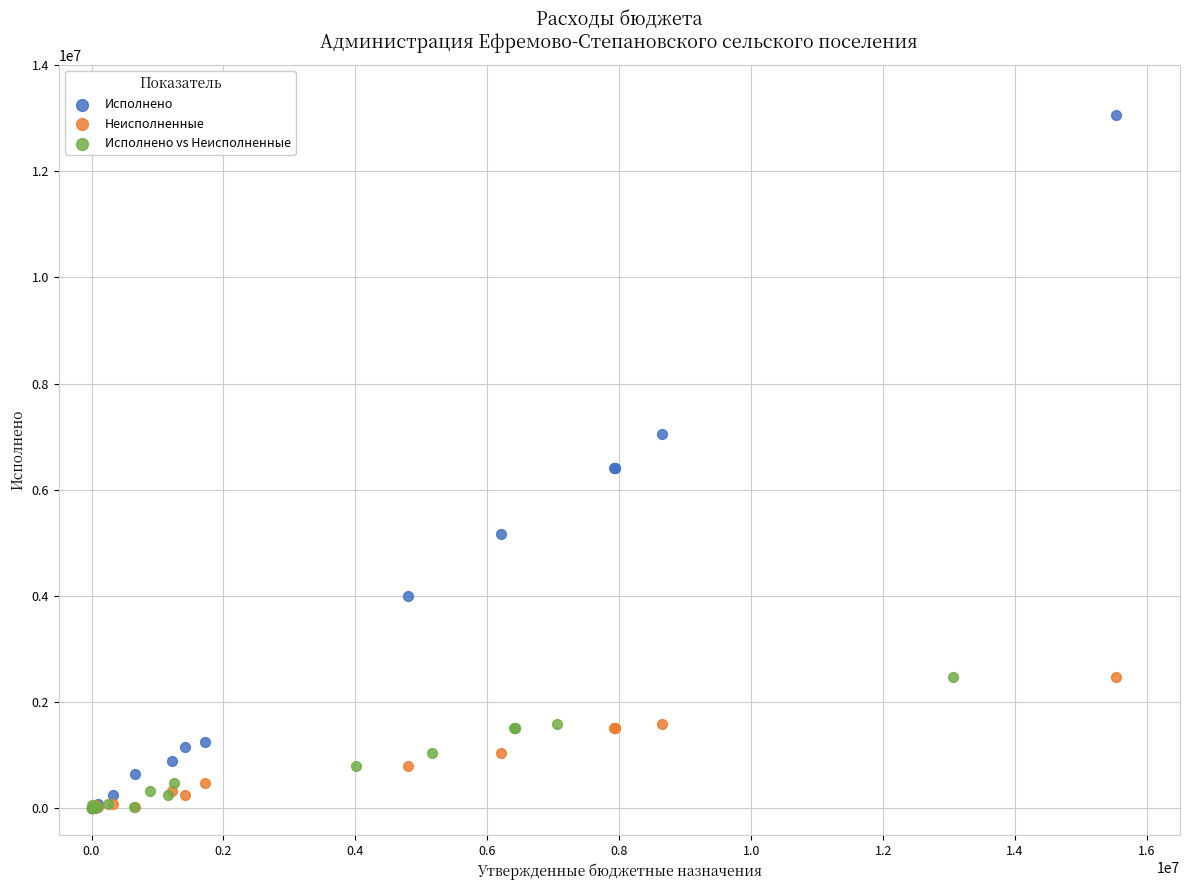

Which series has the widest spread of Y values?

Исполнено